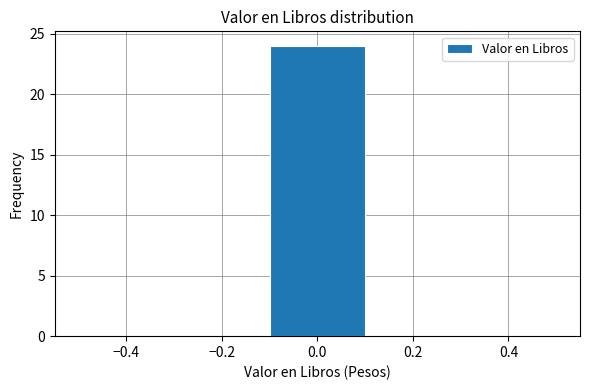

Over which range of the x-axis is the bar tallest?

-0.1 to 0.1